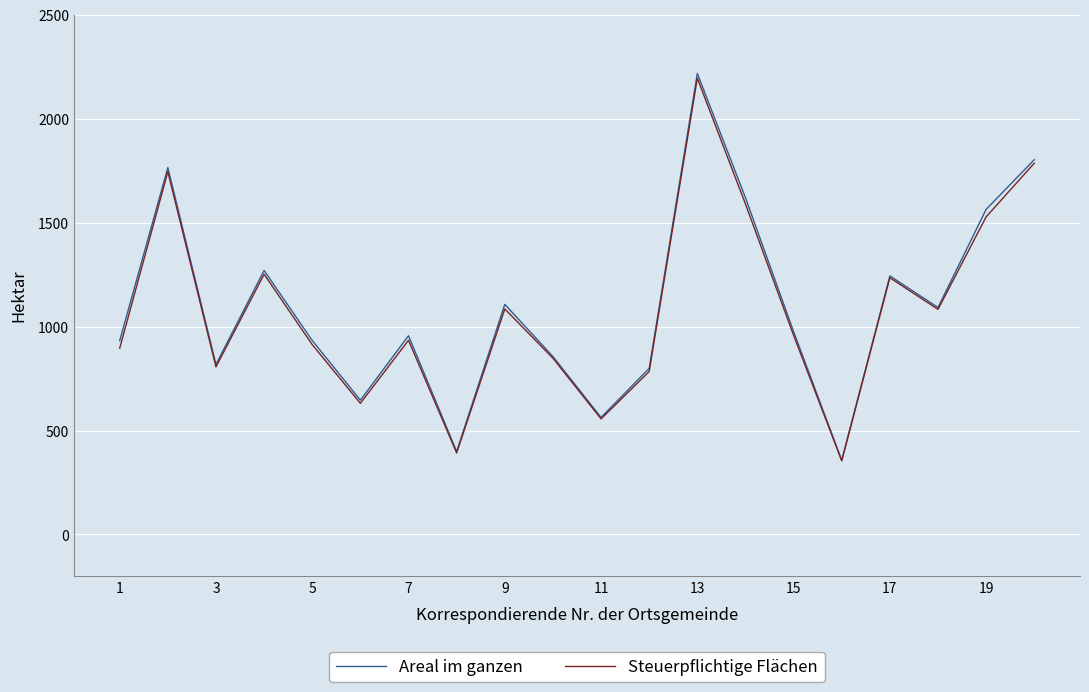

What is the maximum value shown in the chart?

2218